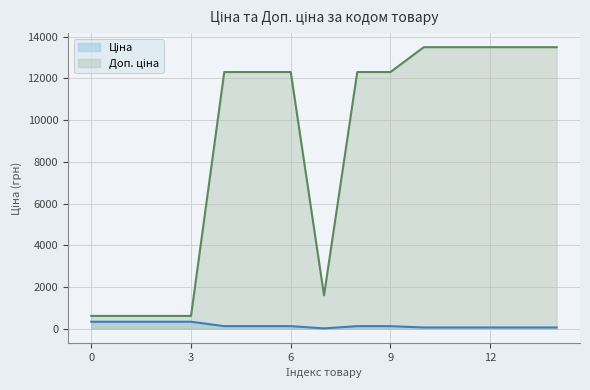

How many lines are shown in the chart?

2